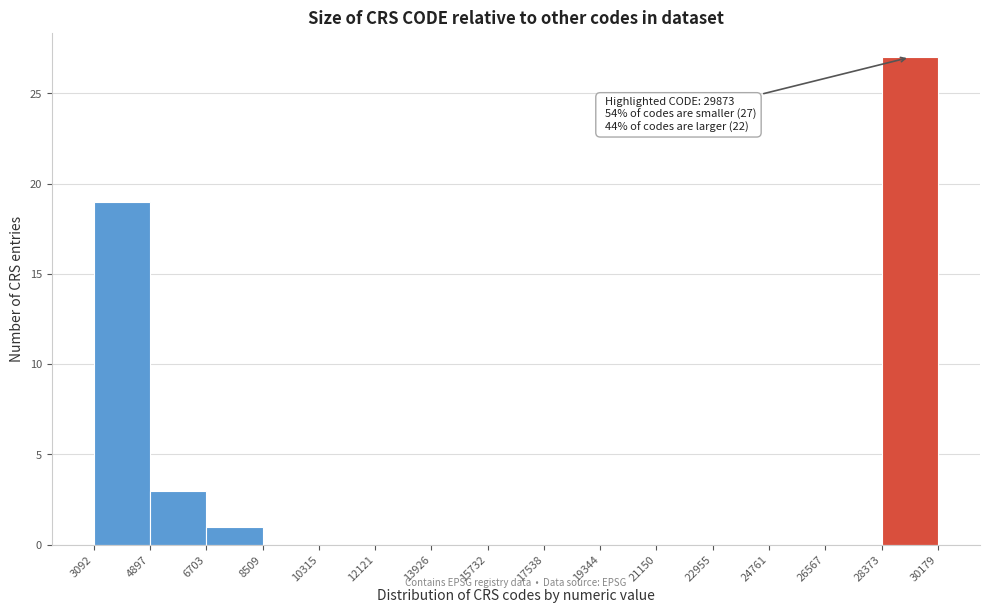

Which range on the x-axis has the tallest bar?

28373 to 30179